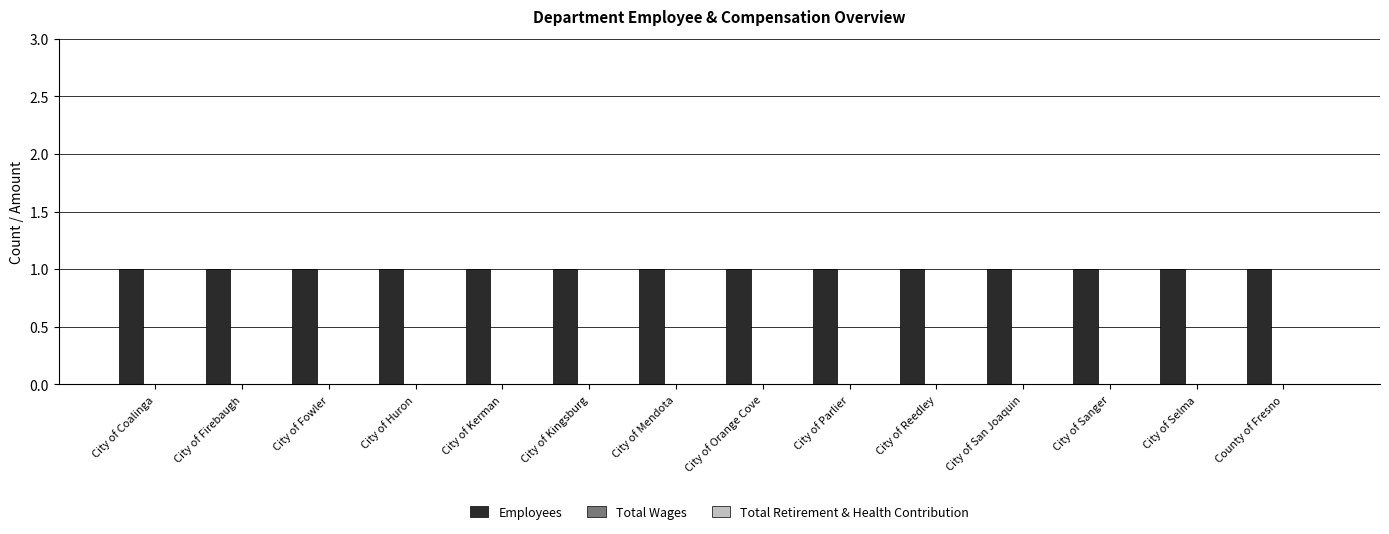

Which category has the highest value in the Employees series?

City of Coalinga